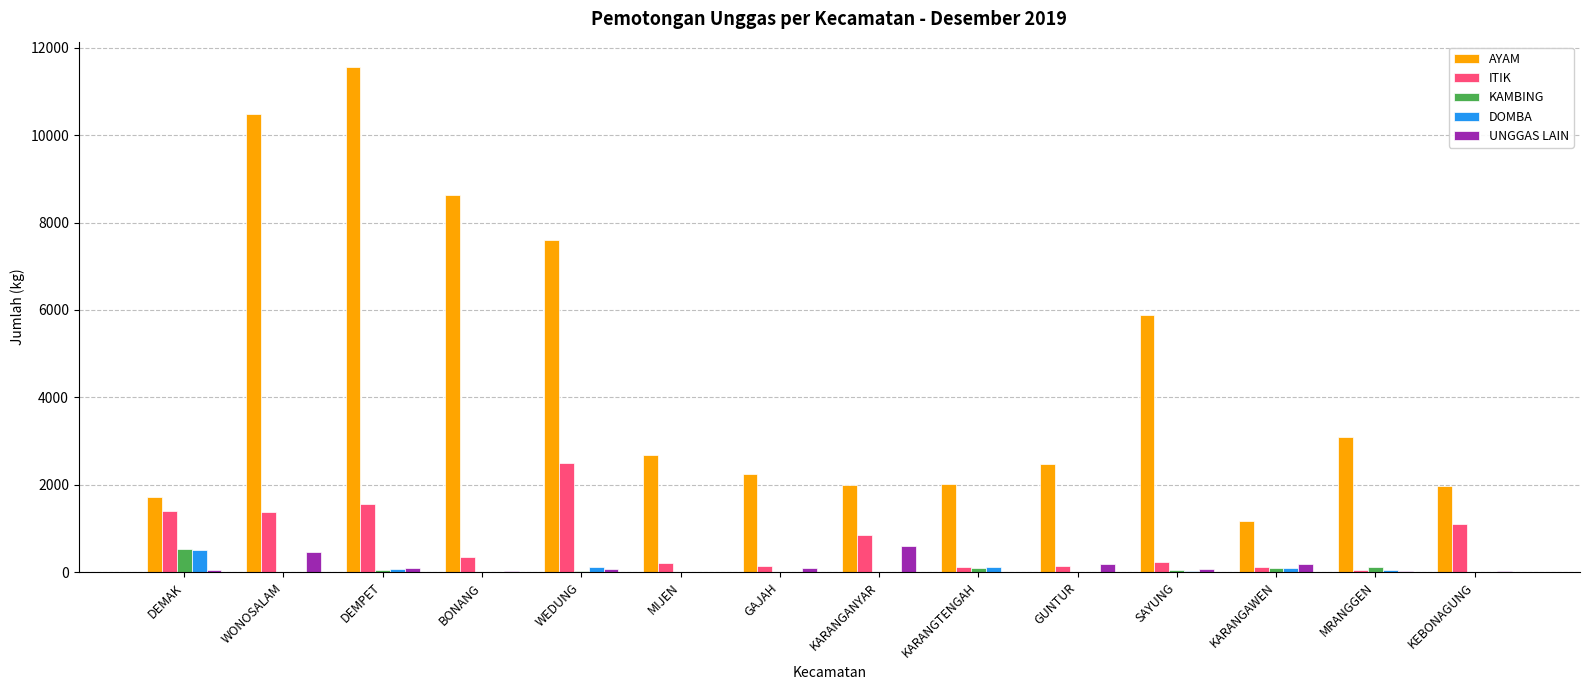

True or false: AYAM has a value of 5875.9 at SAYUNG.

True